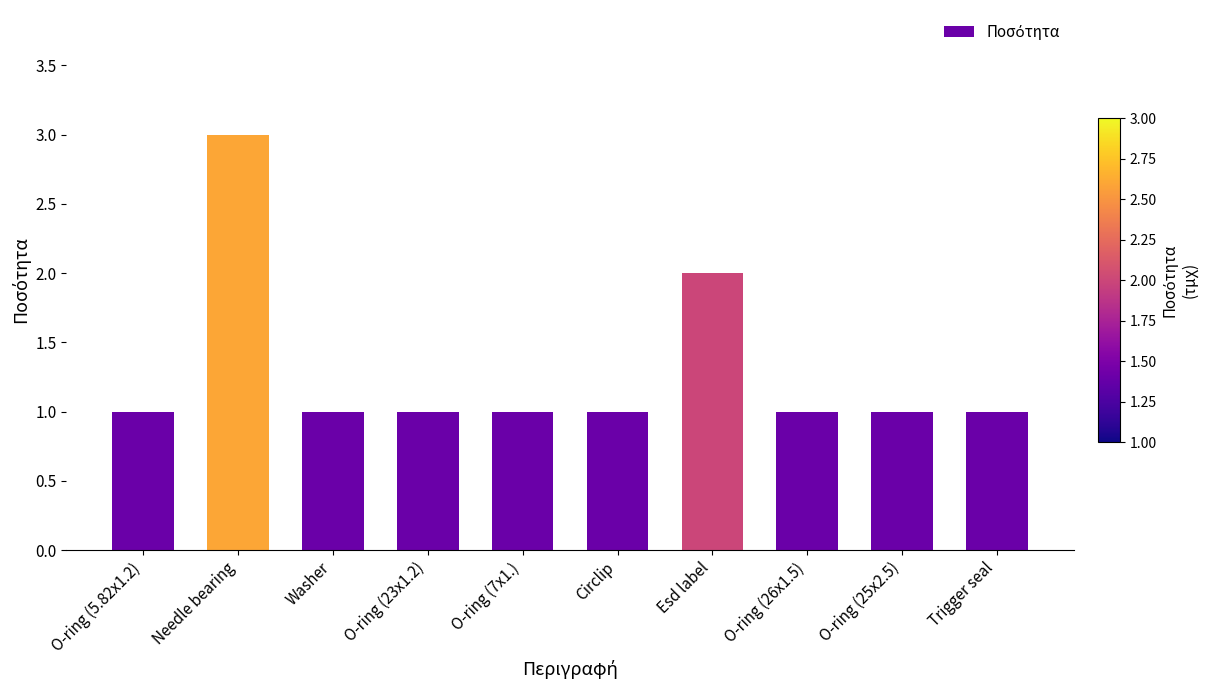

What is the average value?

1